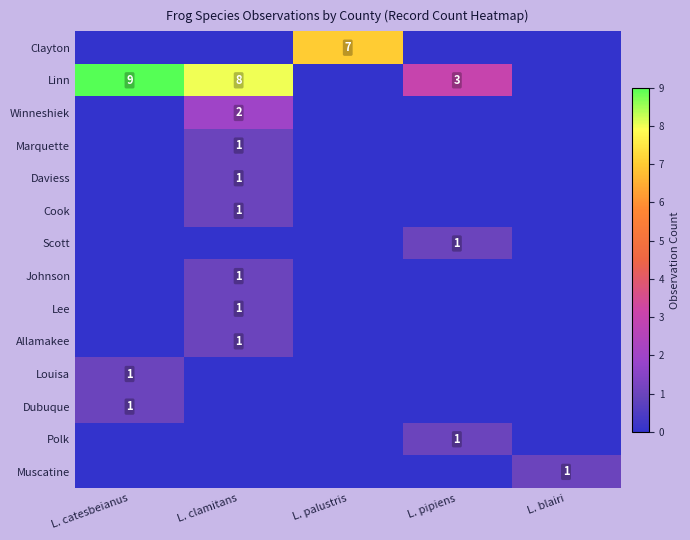

What is the total value across all series at L. blairi?

1